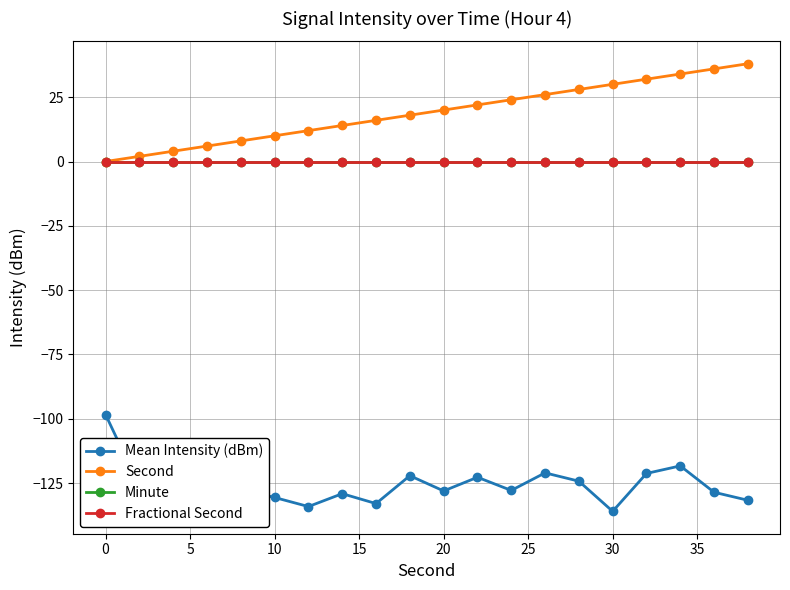

Is this an area chart (filled region under the line)?

No